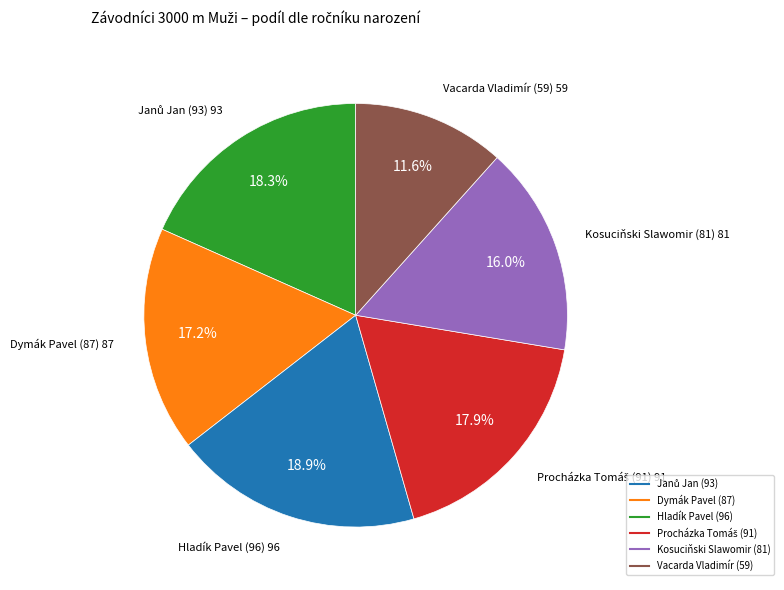

Does Dymák Pavel (87) account for over 50% of the chart?

No